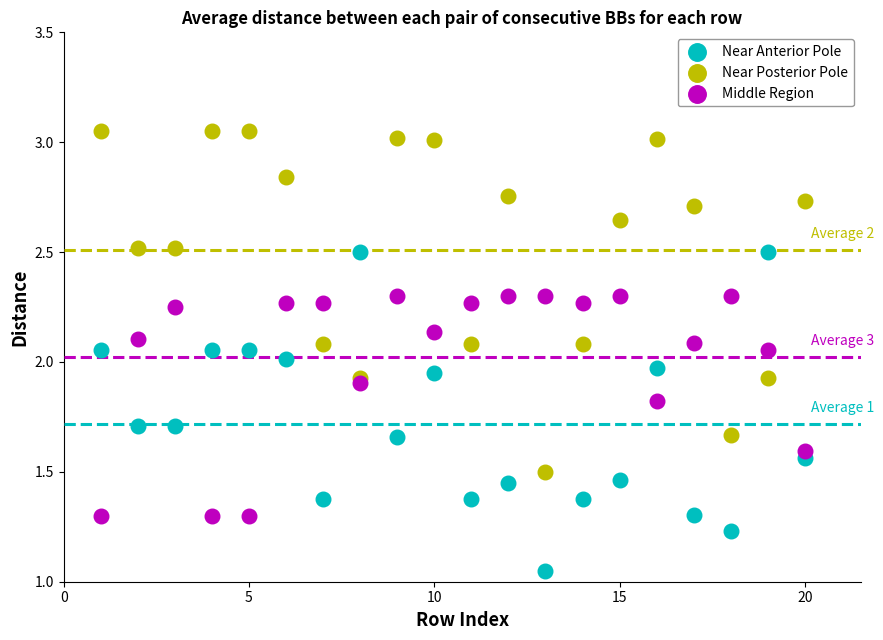

Which series contains the highest Y value?

Near Posterior Pole